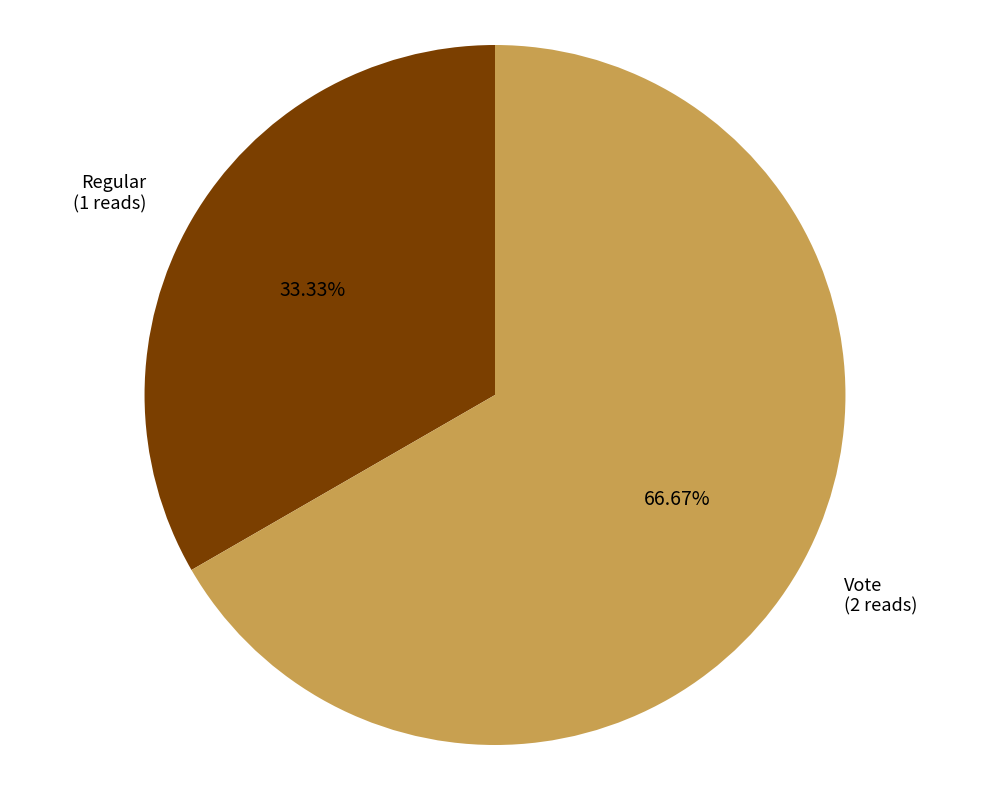

Is there any slice that represents more than half of the pie?

Yes